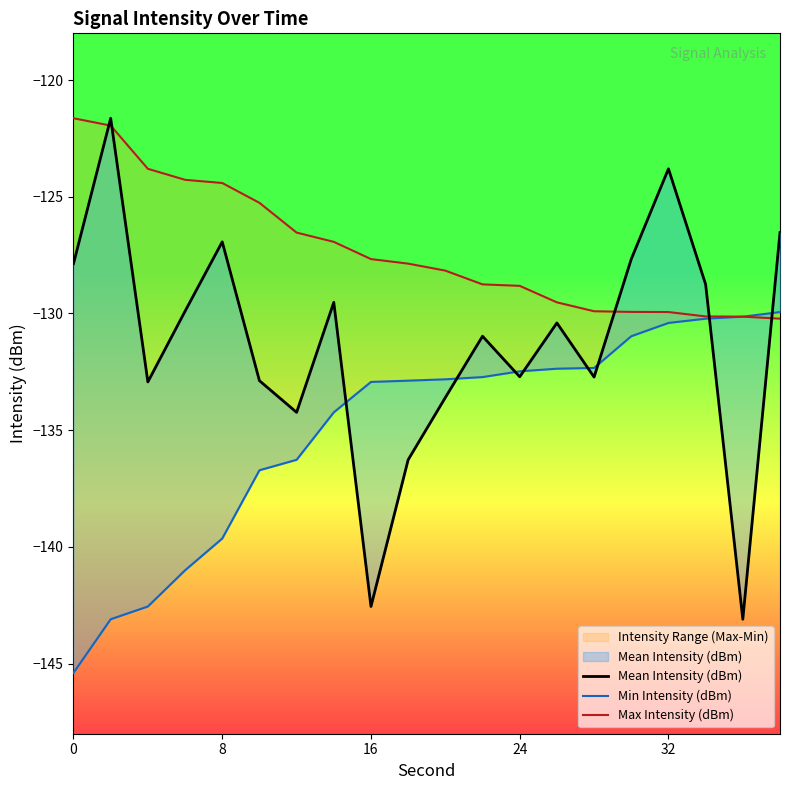

What is the minimum value for Max Intensity (dBm)?

-130.2